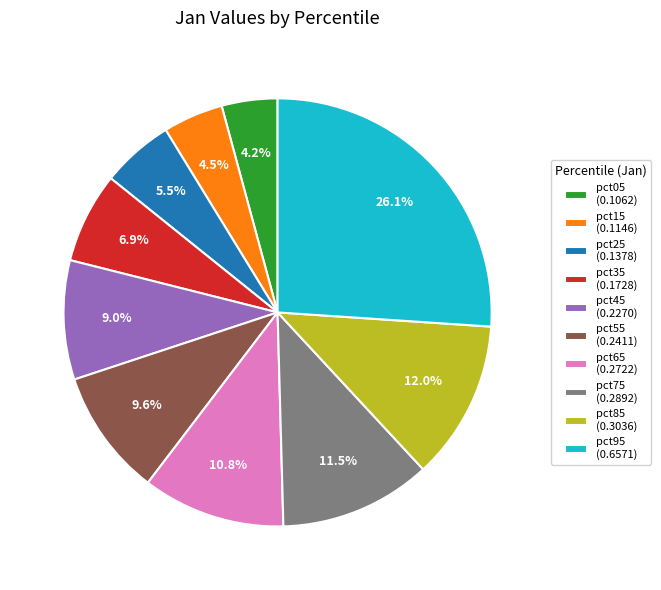

Between pct45 (0.2270) and pct85 (0.3036), which is larger?

pct85 (0.3036)